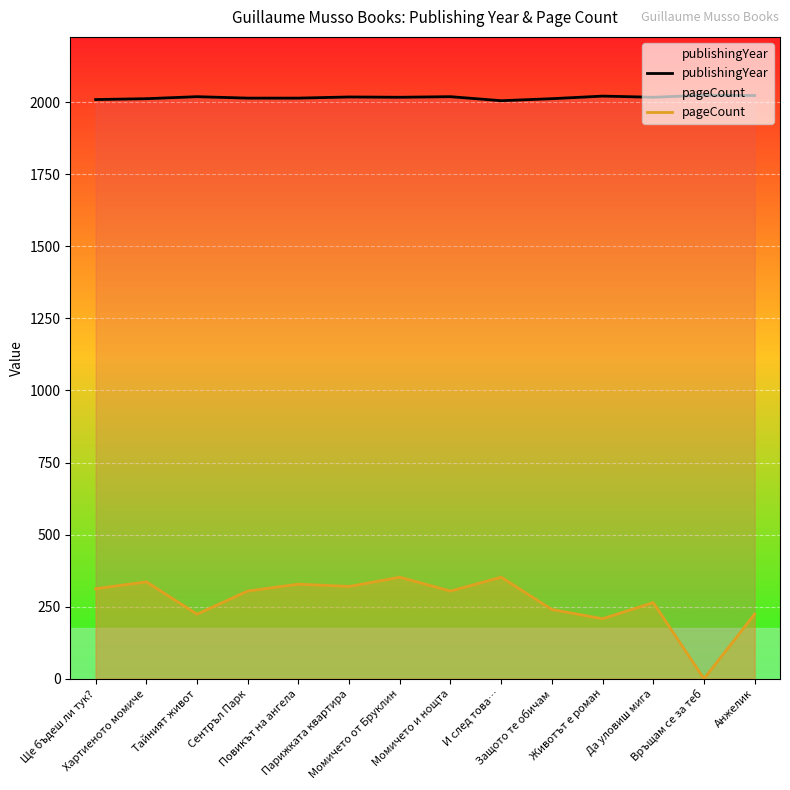

What is the label of the 13th point from the left?

Връщам се за теб